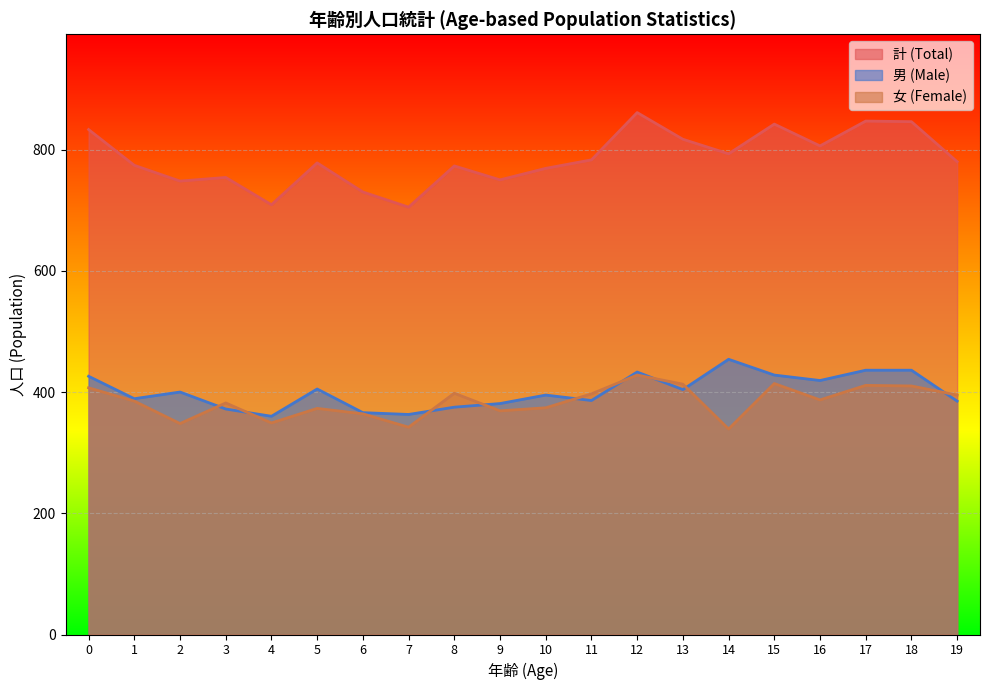

Is it true that 男 (Male) equals 688 at 10?

False